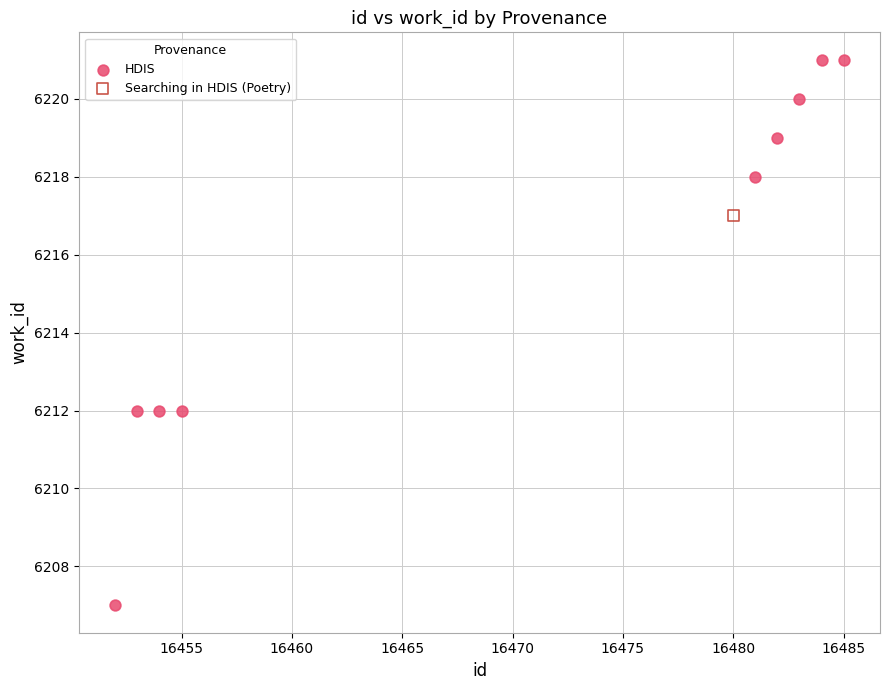

What are all the series names shown in the legend?

HDIS, Searching in HDIS (Poetry)